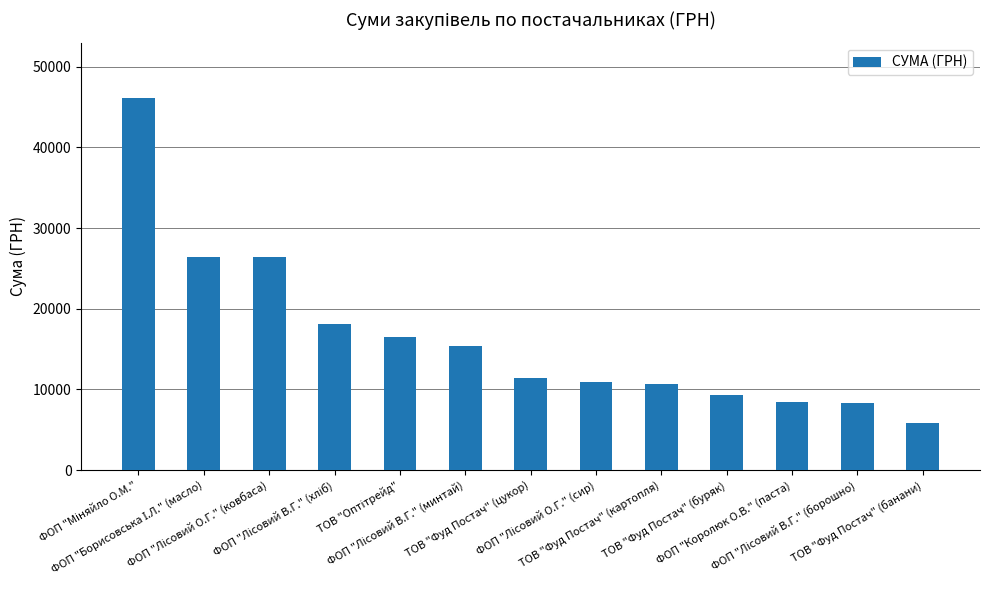

What is the maximum value shown in the chart?

46086.7